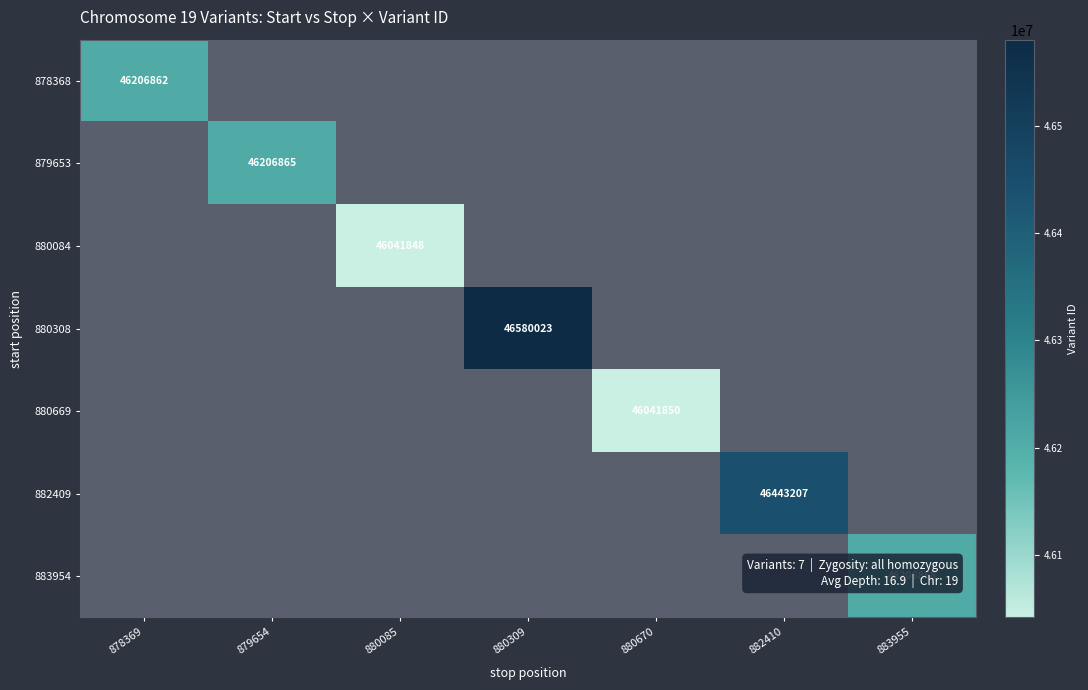

How many data points does each series have?

7